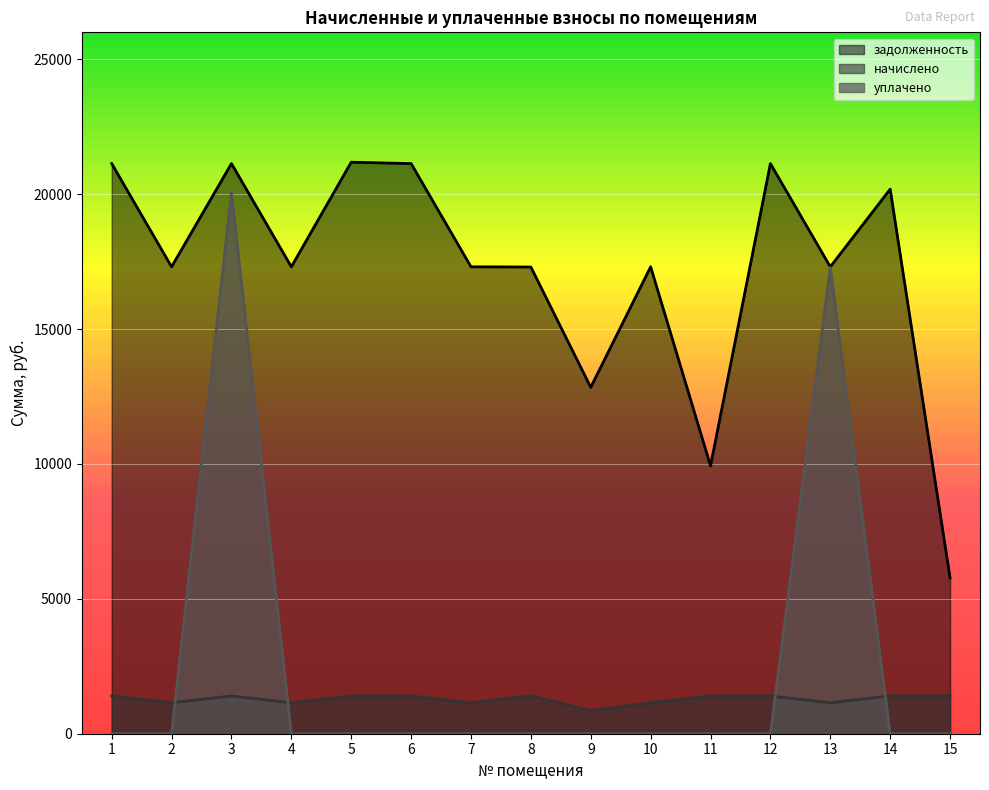

True or false: задолженность and уплачено intersect in this chart.

False